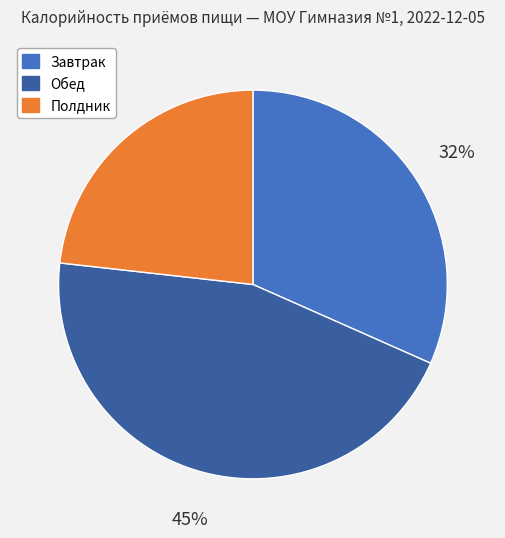

True or false: Полдник accounts for 11% of the total.

False